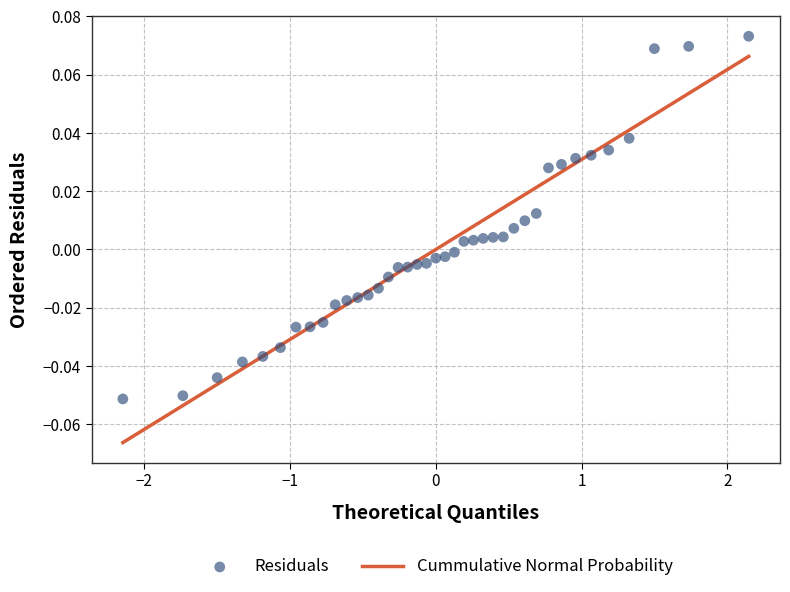

What is the range of X values (max minus min)?

4.3